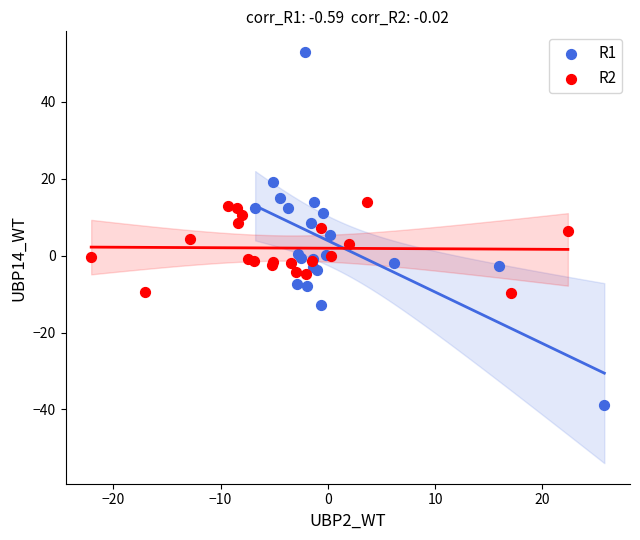

Which series has the largest Y range (max minus min)?

R1